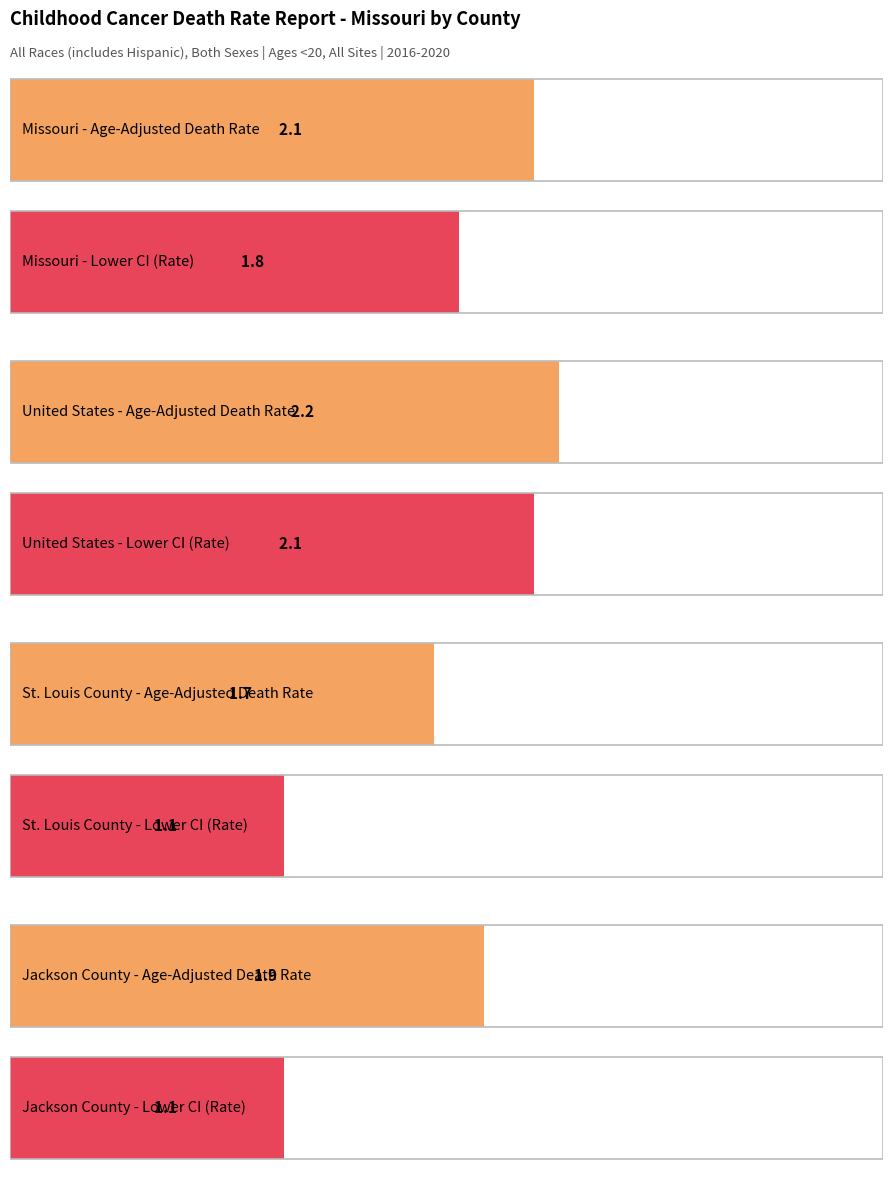

What is the maximum value shown in the chart?

2.2